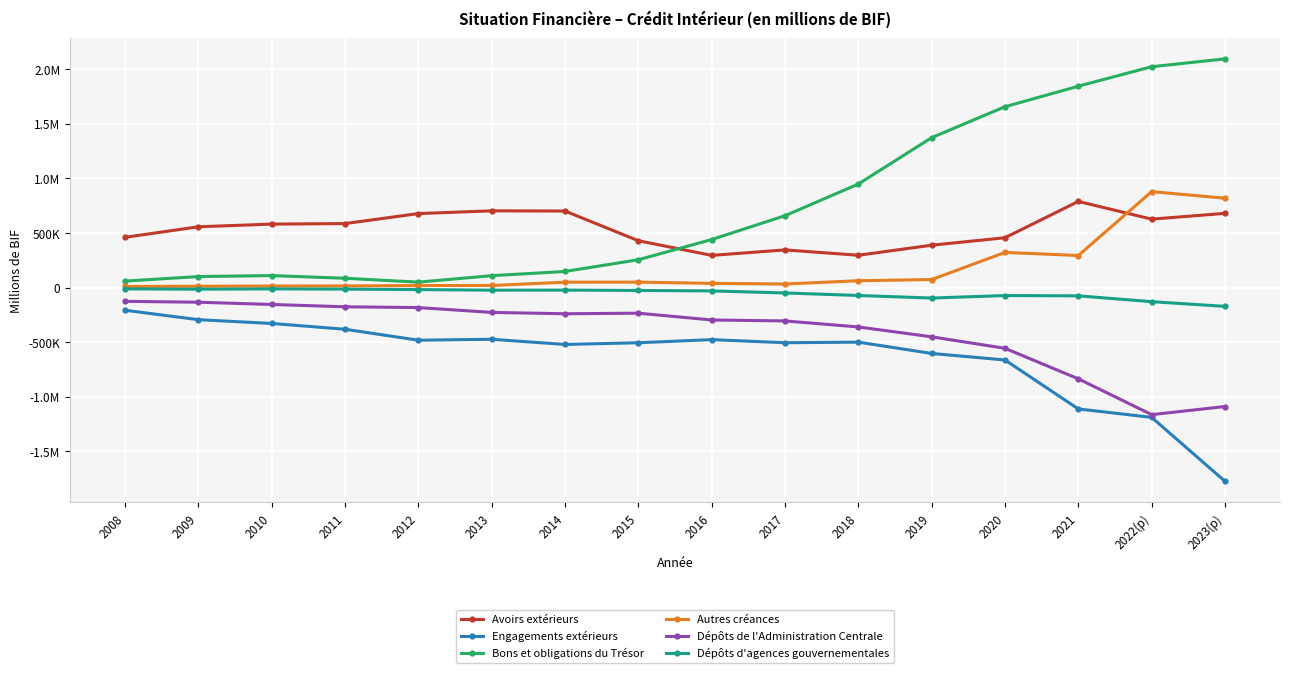

Where does the Bons et obligations du Trésor series first go above 440018?

2016